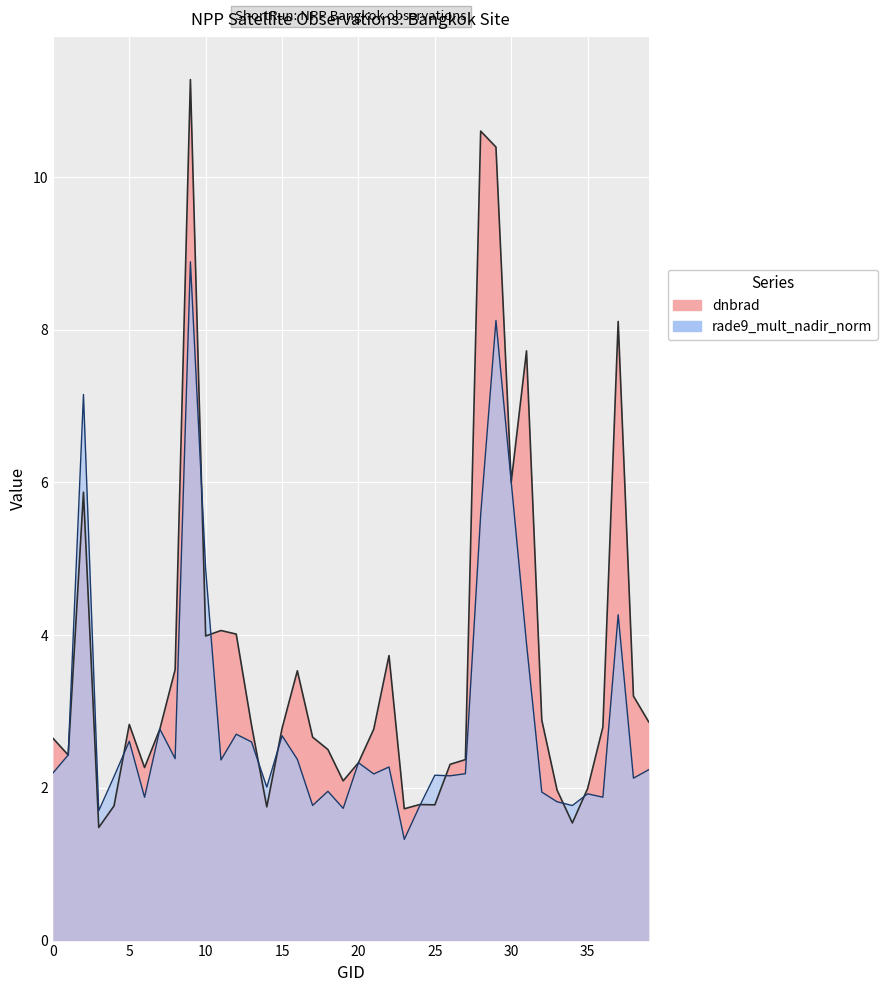

What is the value of the dnbrad point at the 32nd from the left?

7.7